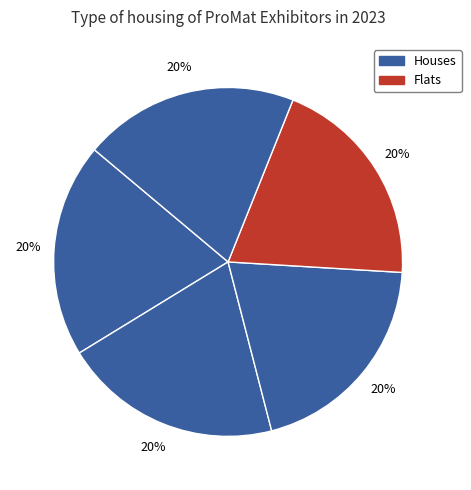

Count the number of slices in the pie.

5